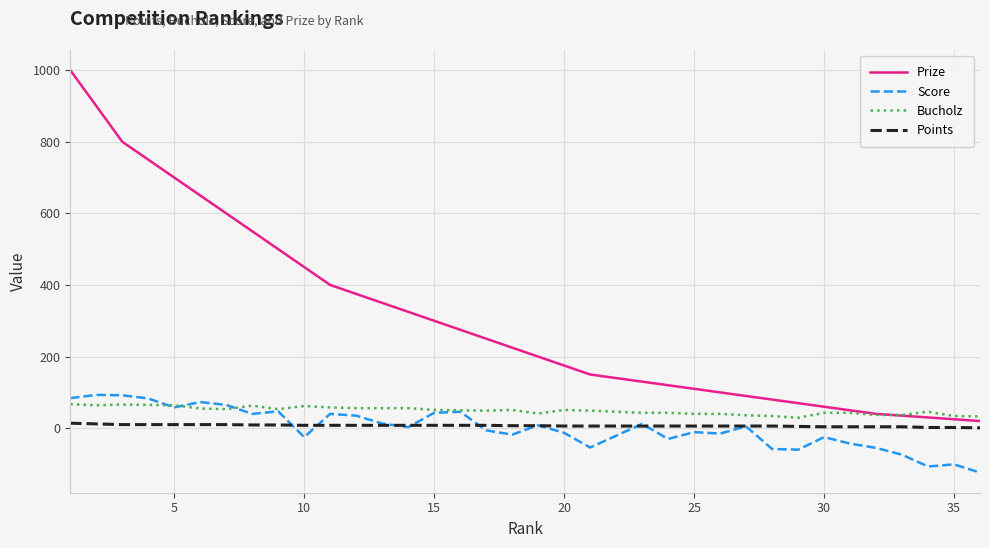

Which series has the widest spread of values?

Prize